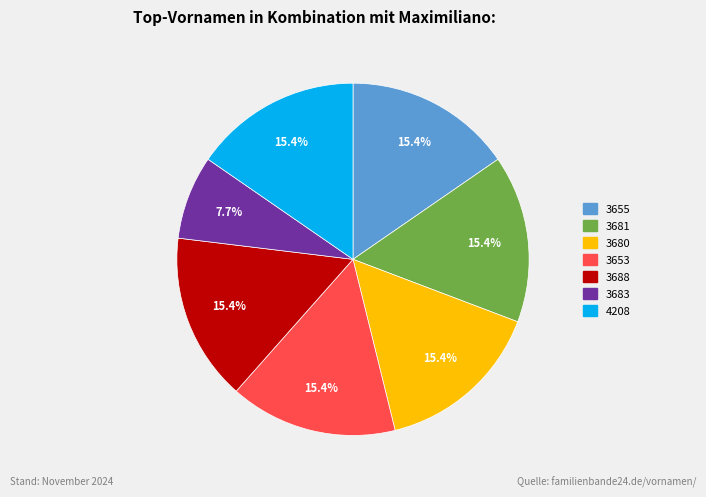

What is the ratio of the value at 3680 to the value at 3683?

2.0